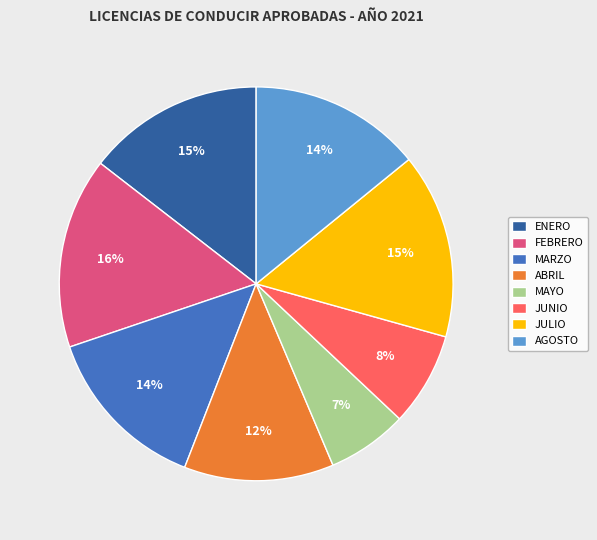

To the nearest percent, what is the difference between the largest and smallest slice percentages?

9%